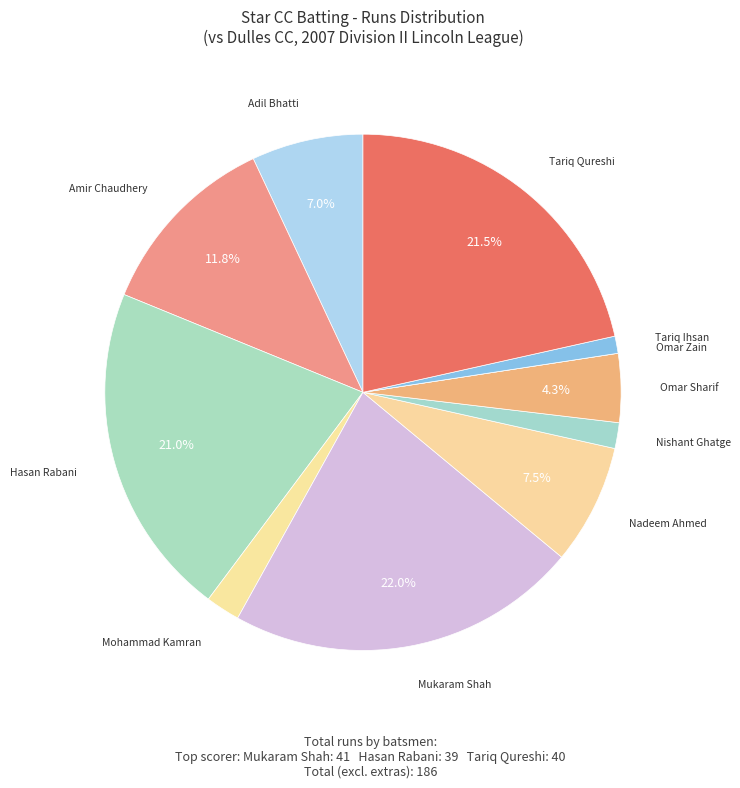

To the nearest percent, what is the difference between the largest and smallest slice percentages?

22%